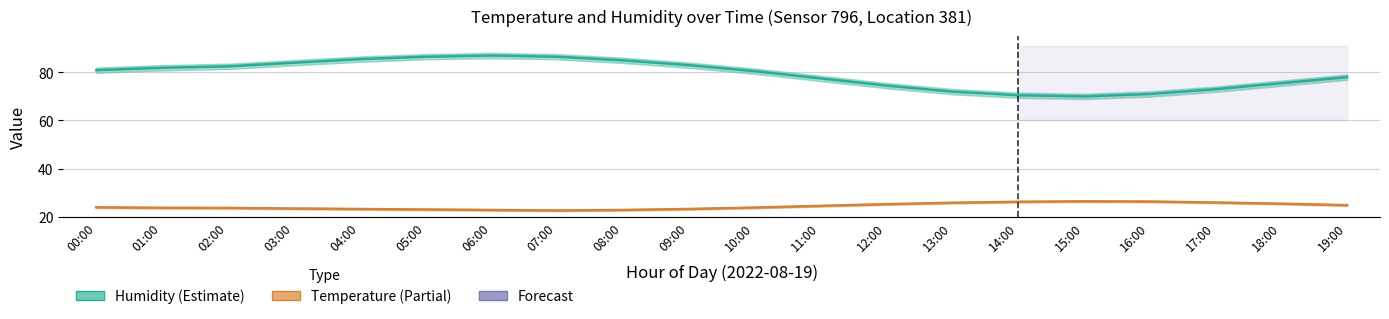

At which label does Humidity first exceed 80?

00:00